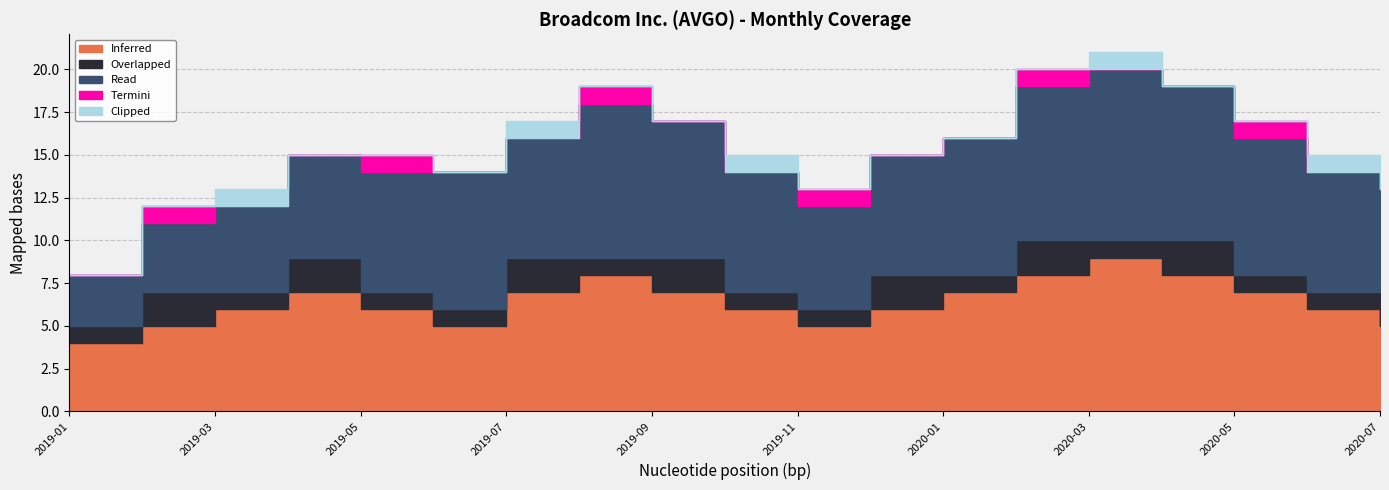

At how many categories does at least one series exceed 7?

8